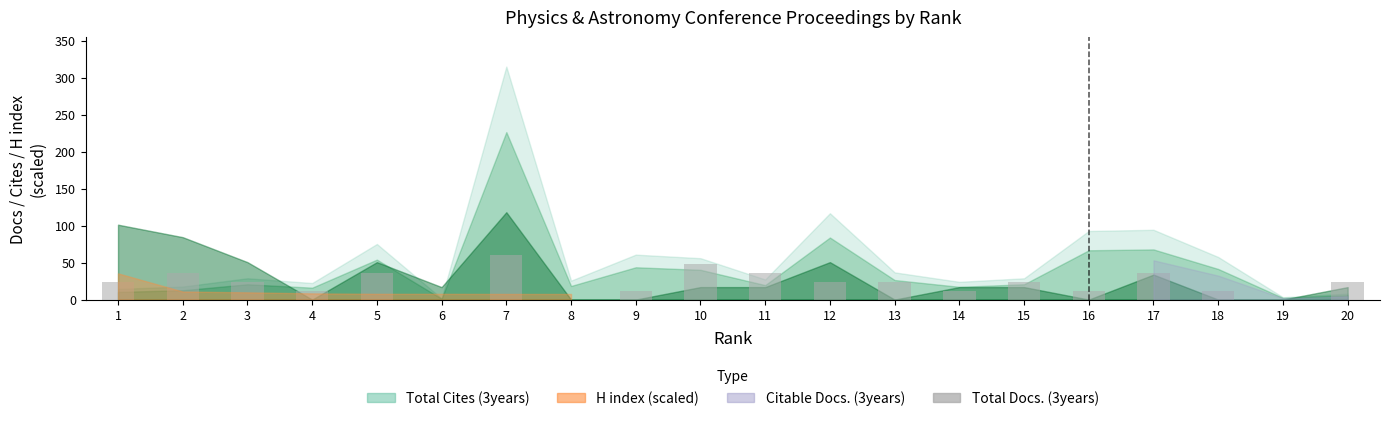

What is the change in value from 16 to 17?

+24